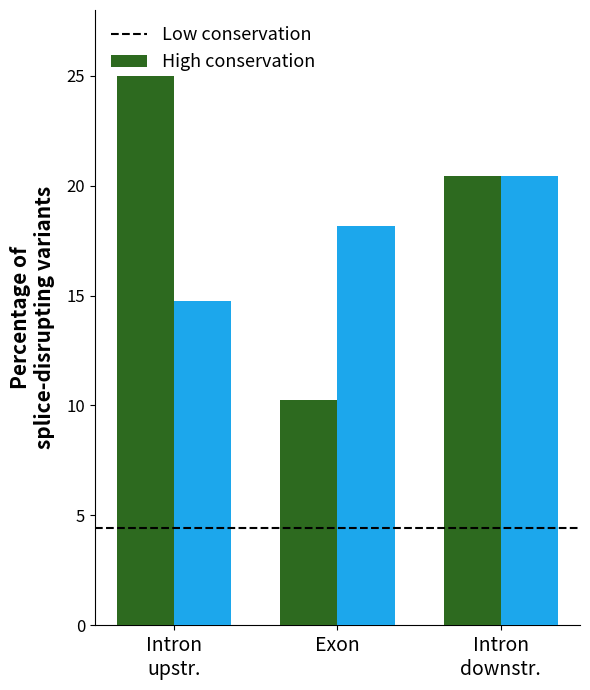

How many data points does each series have?

3